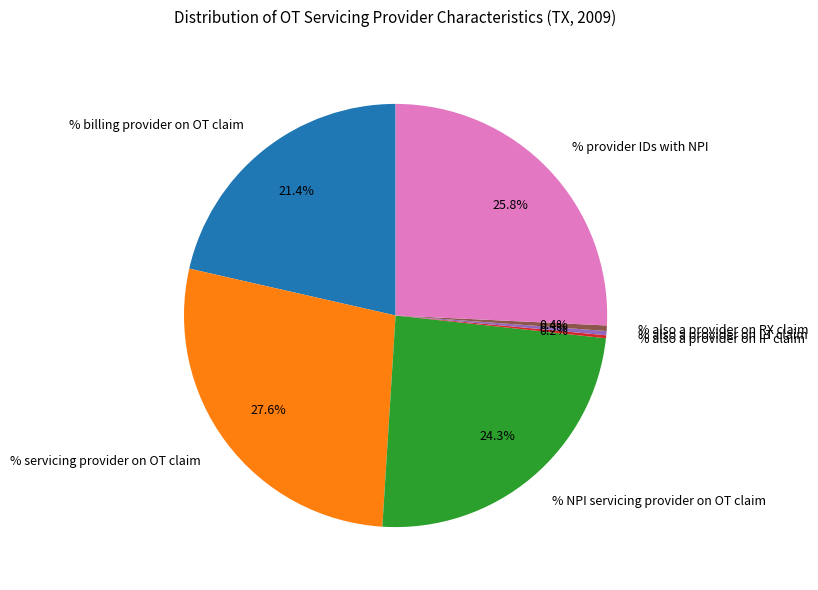

Is the sum of % also a provider on LT claim and % also a provider on RX claim greater than half?

No